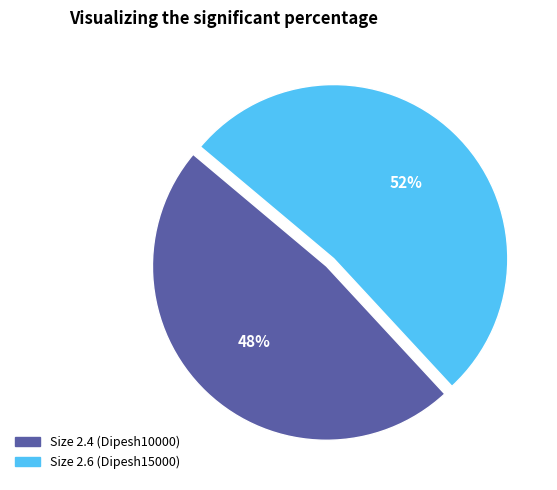

Does any single category account for the majority?

Yes